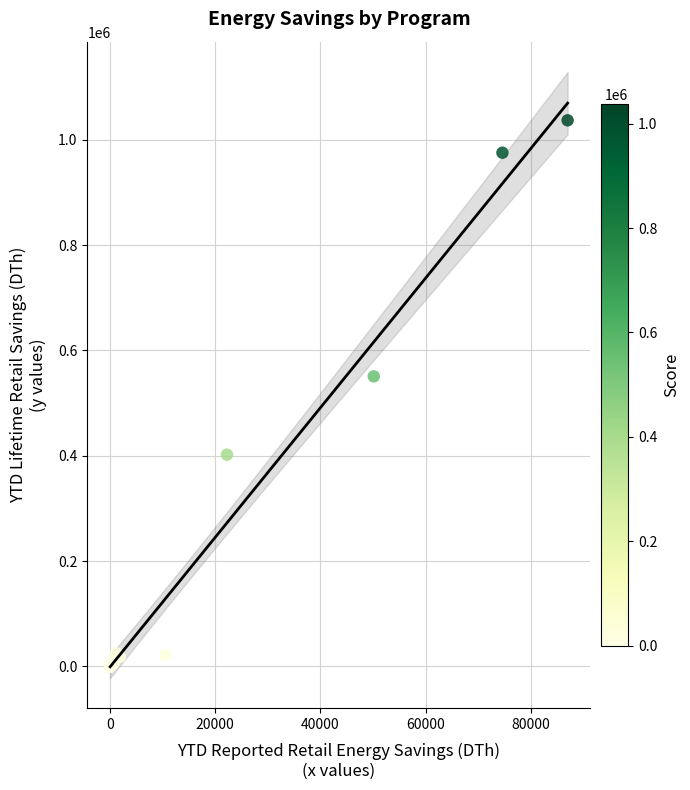

What Y value in the scatter plot is closest to 518520?

550855.7